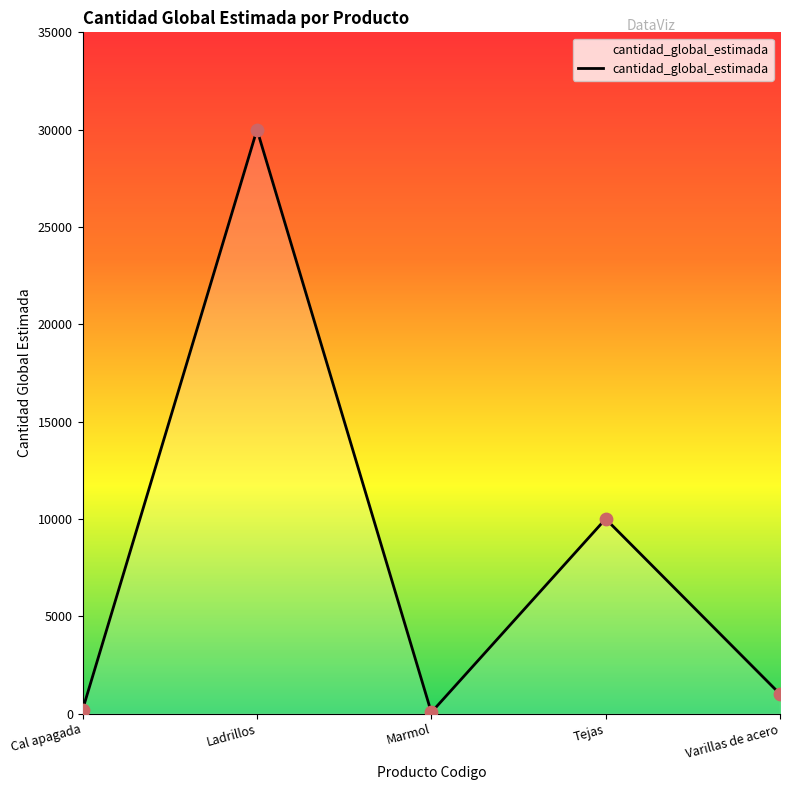

Between Varillas de acero and Cal apagada, which is larger?

Varillas de acero